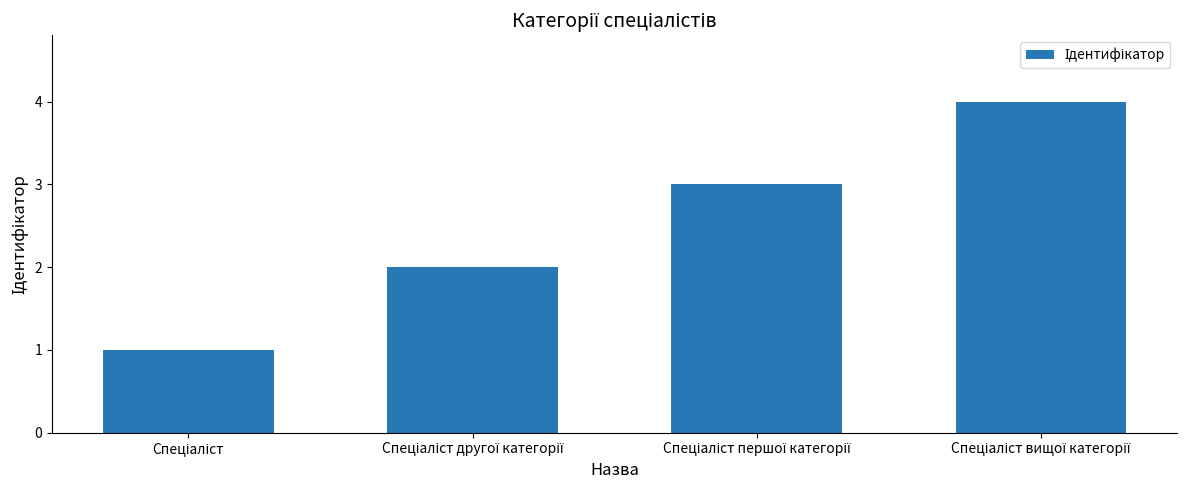

Reading left to right, what are all the values shown in this chart?

1	2	3	4